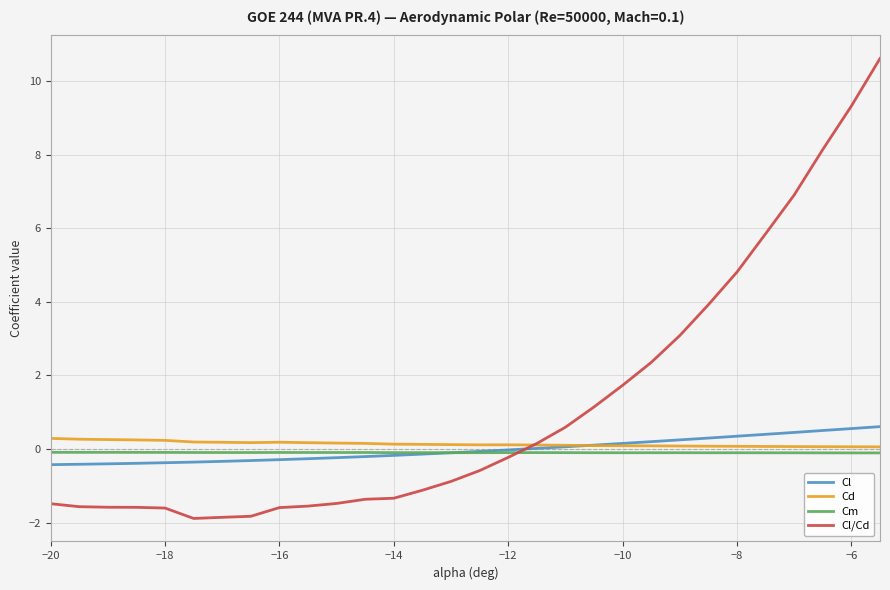

What is the maximum value shown in the chart?

10.6